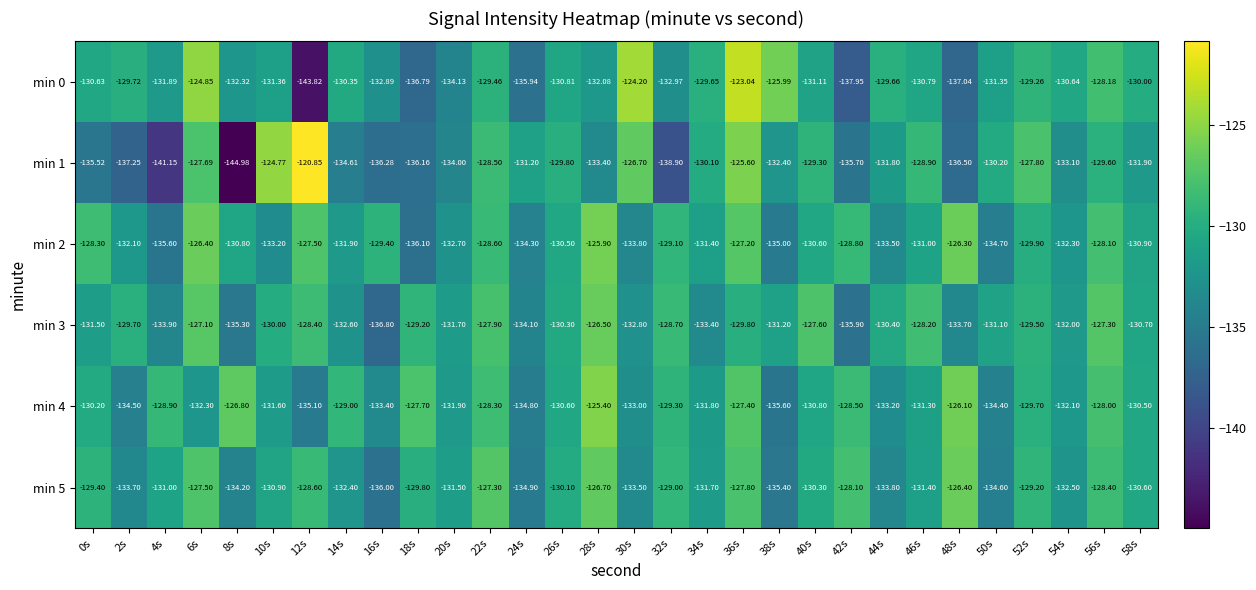

At which category does the chart reach its peak across all series?

12s